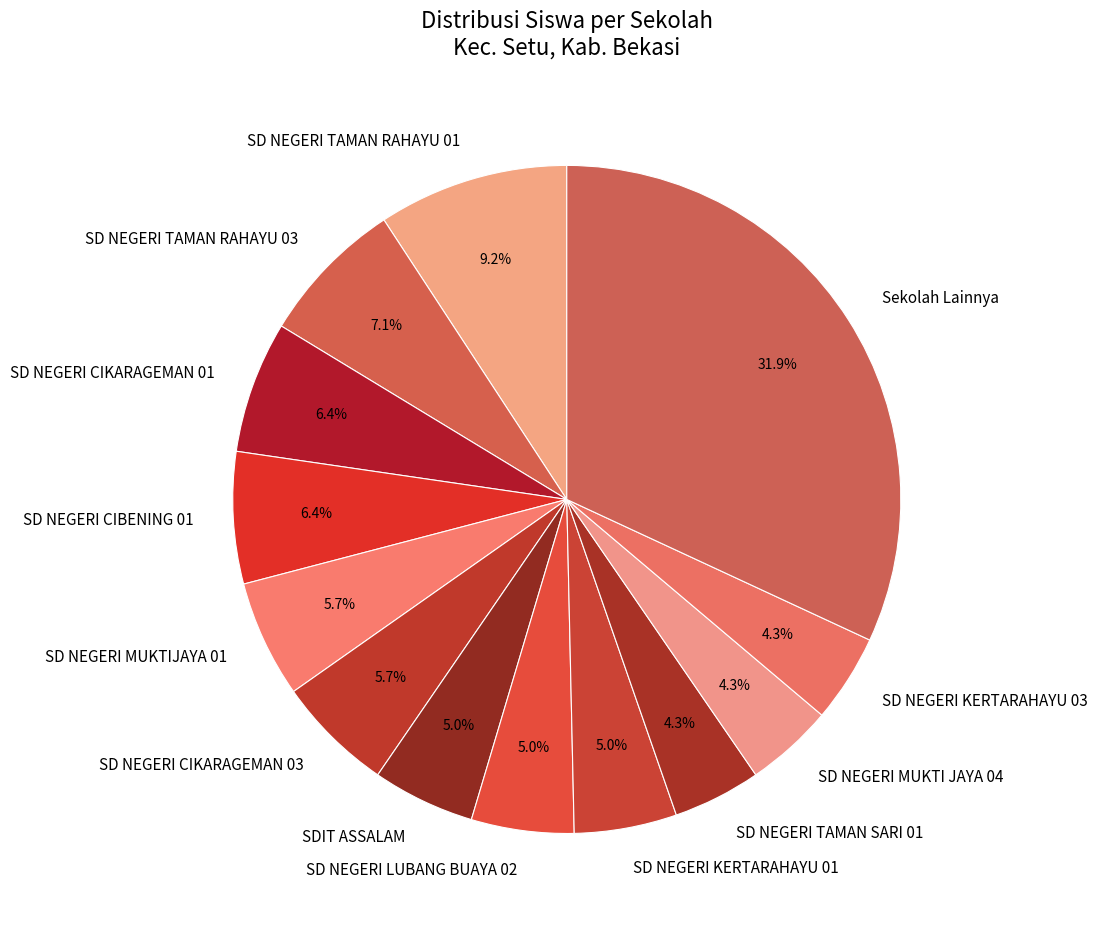

Is it true that SD NEGERI KERTARAHAYU 01 is 5% of the pie?

True